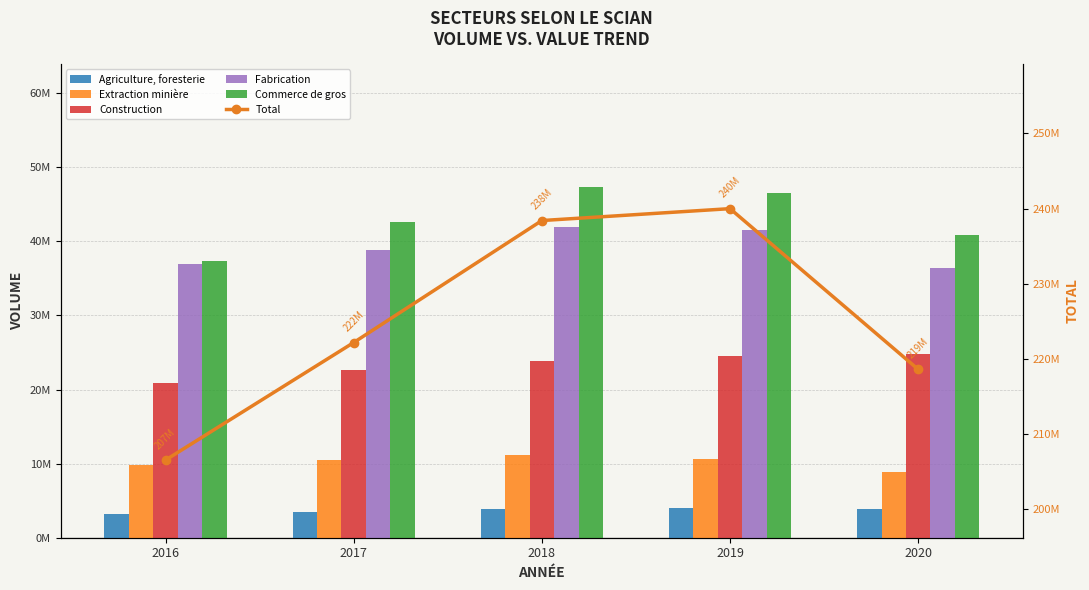

What is the value of the Extraction minière bar at the 1st from the left?

9830111